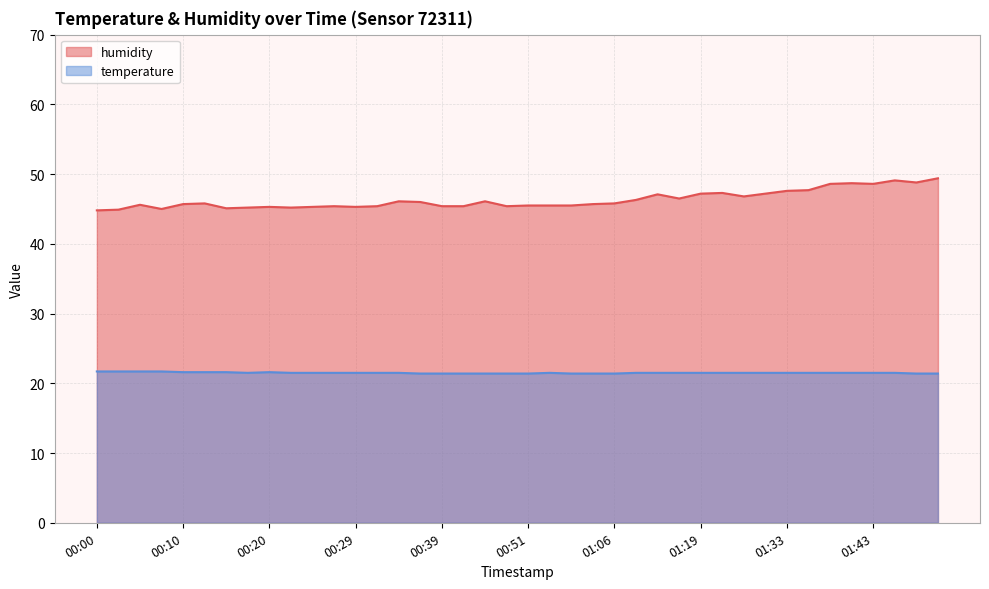

What is the difference between the maximum and minimum values in the temperature series?

0.3